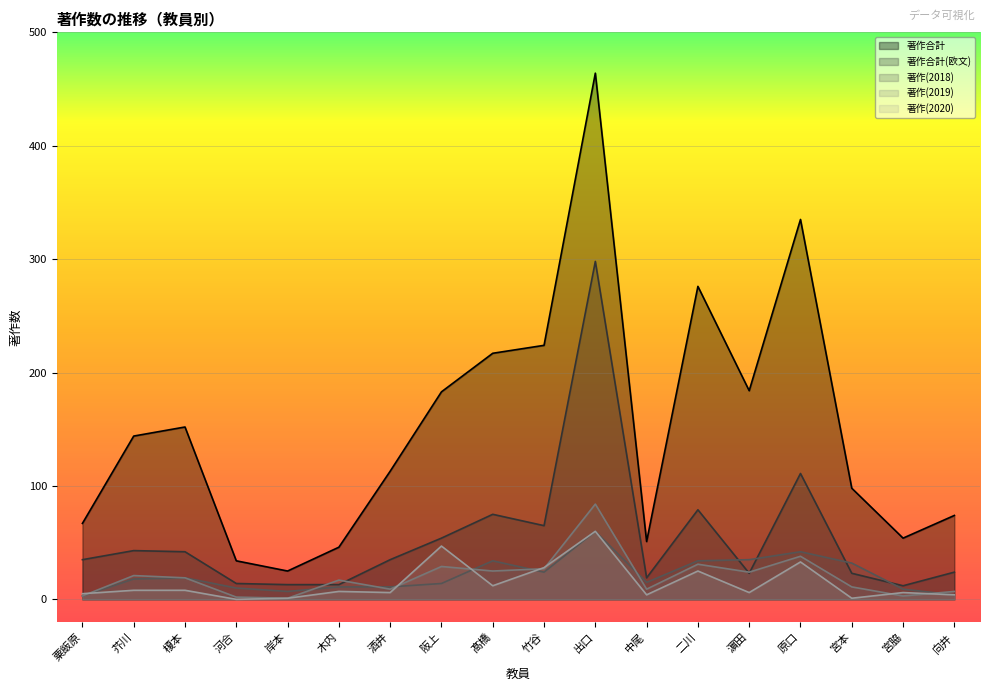

What is the sum of the 著作(2019) values at 岸本 and 芥川?

22